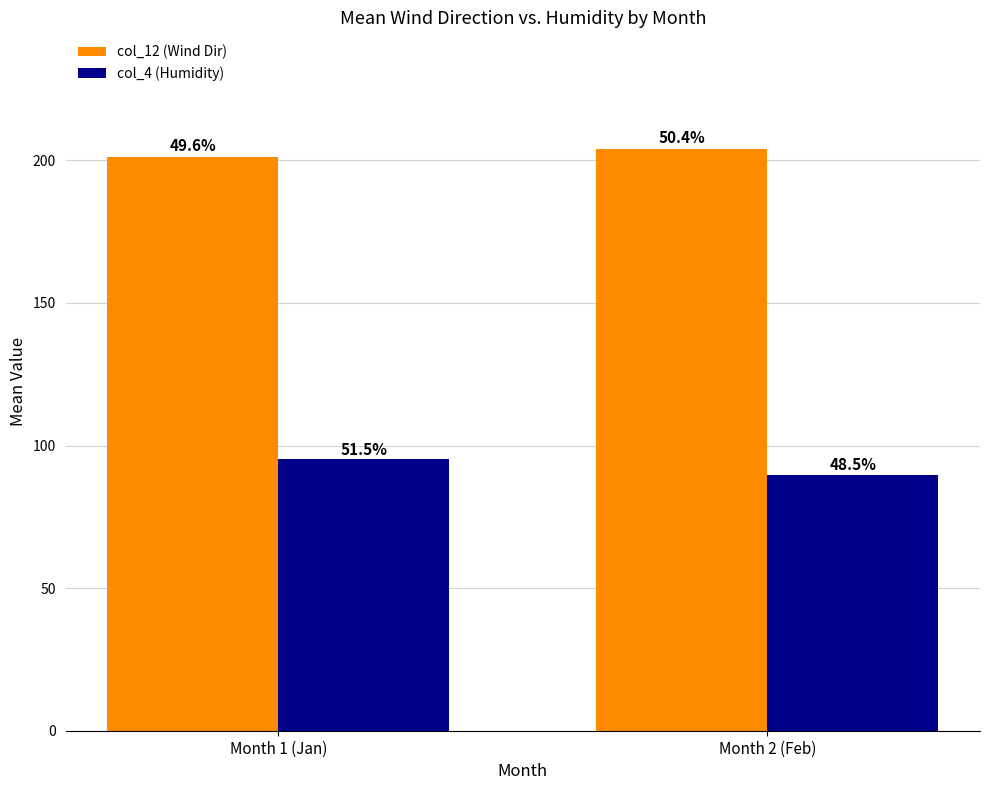

Where does the col_12 (Wind Dir) series first go above 204?

Month 2 (Feb)